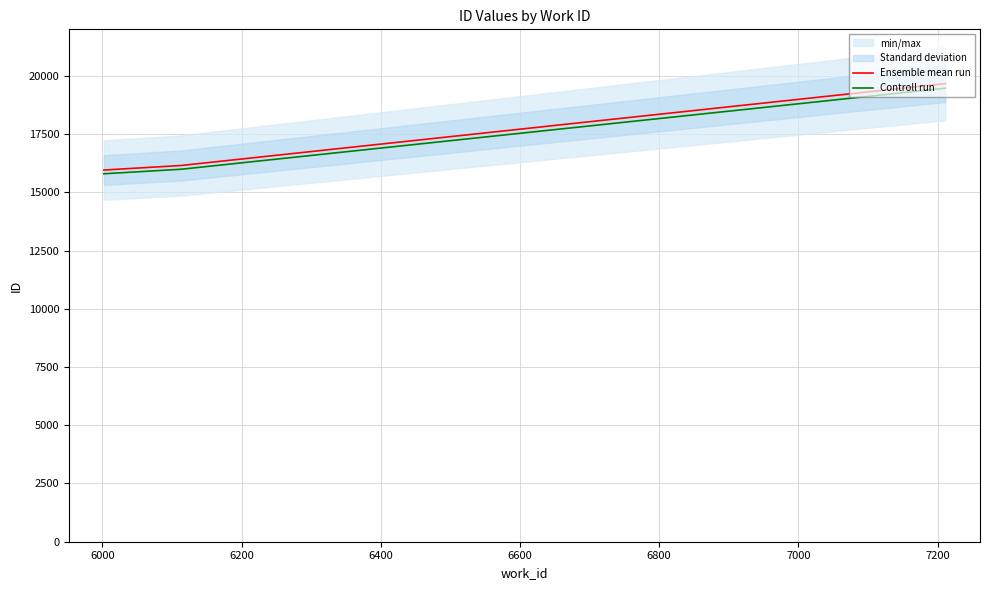

What is the highest value of the Ensemble mean run series?

19669.0